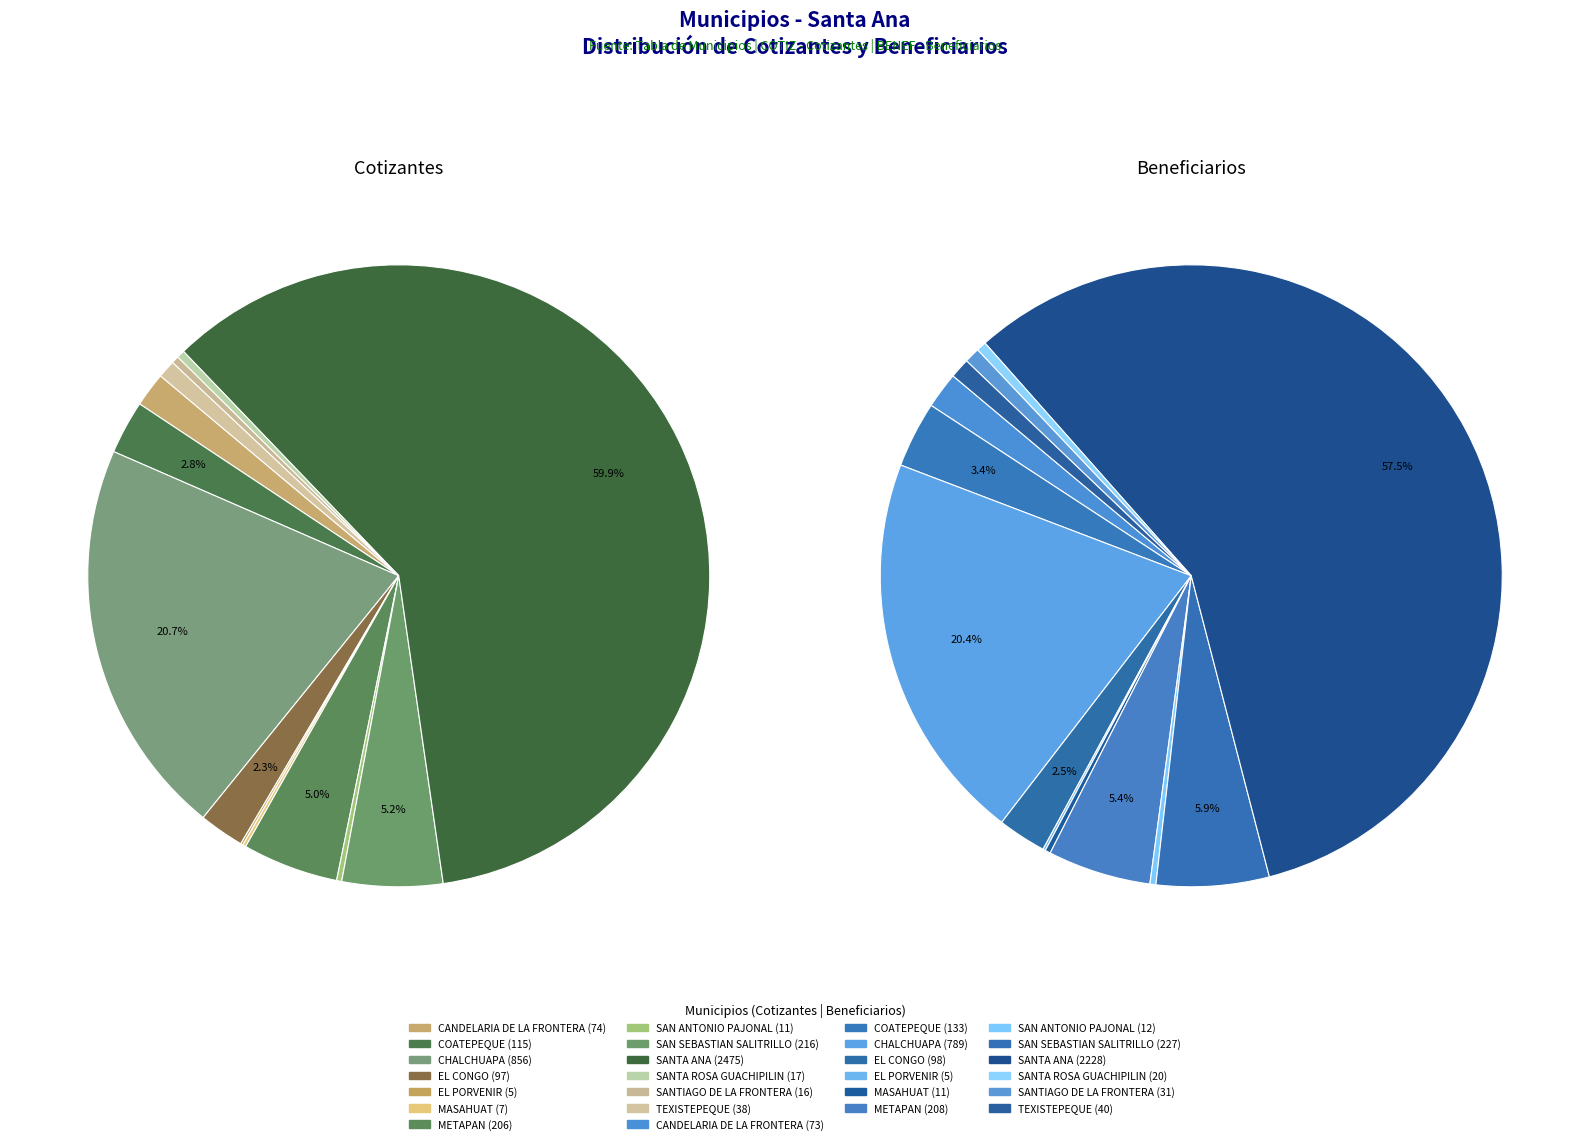

True or false: METAPAN accounts for 17% of the total.

False